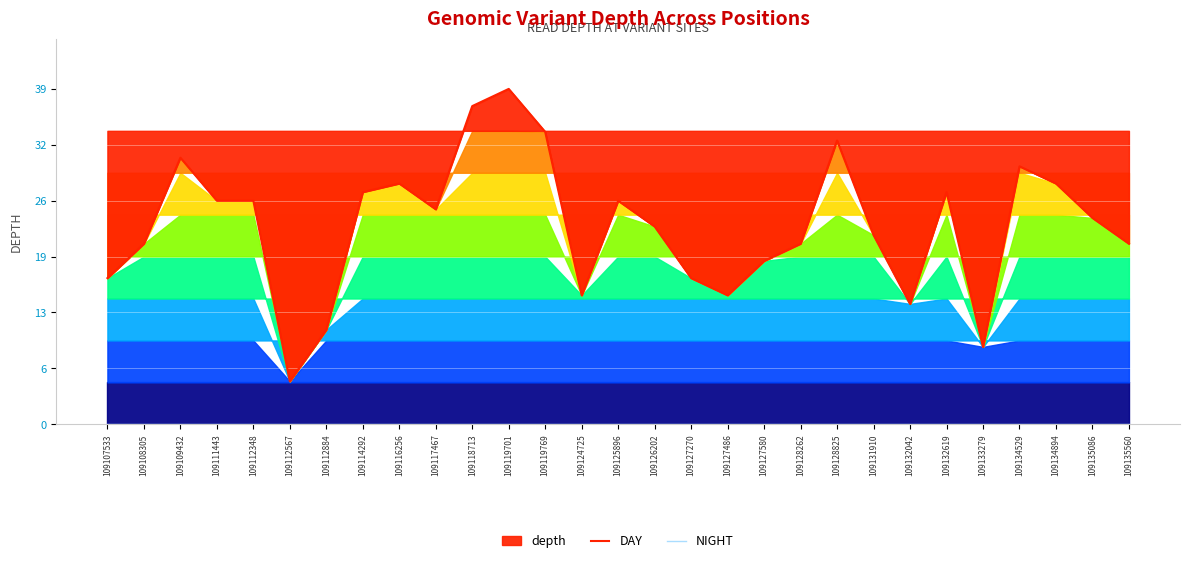

Is it true that DAY equals 30 at 109107533?

False